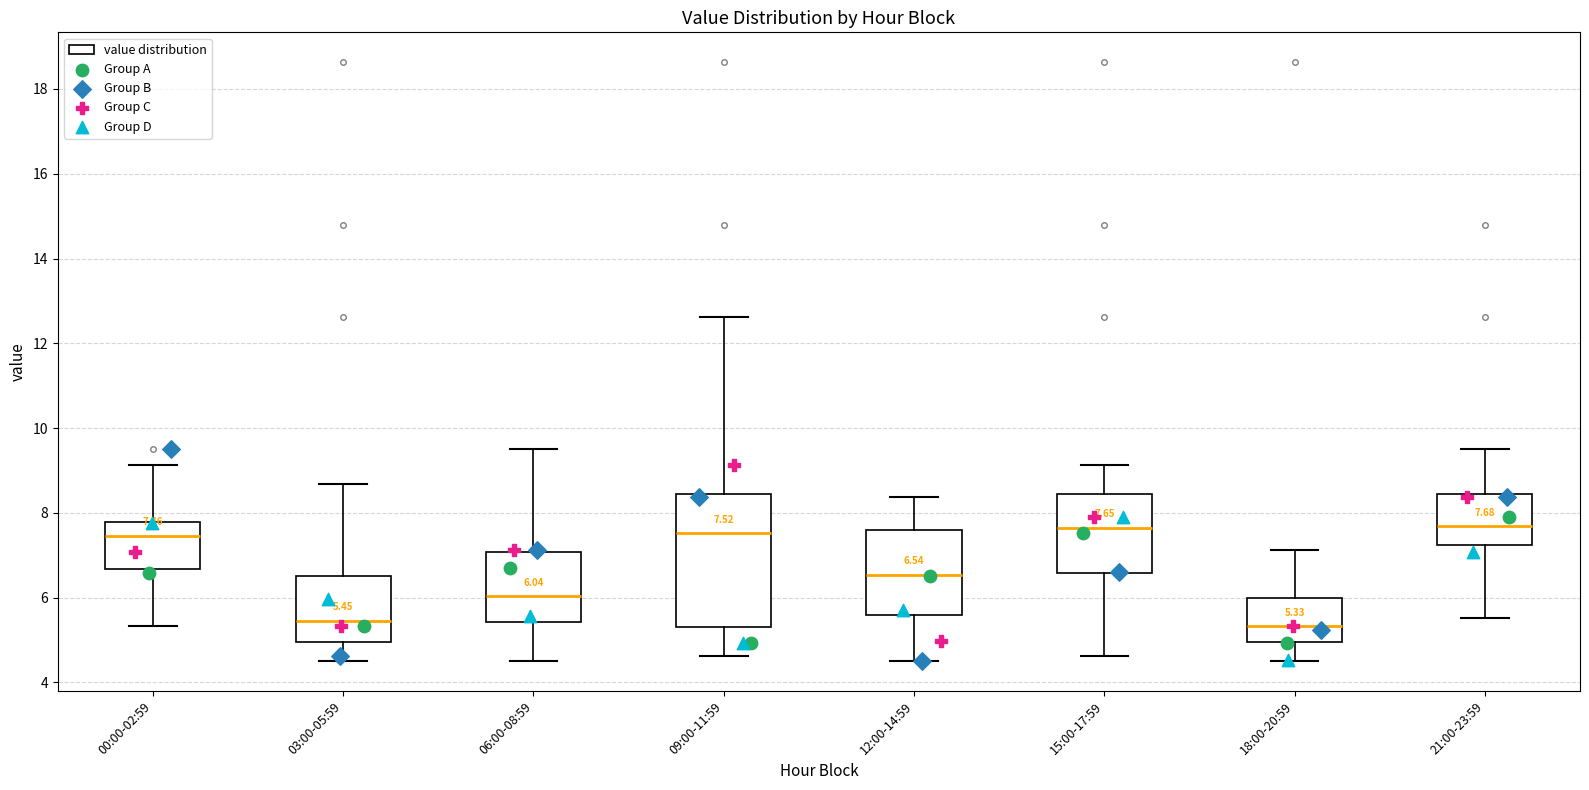

Which box is the tallest, from its lower edge to its upper edge?

09:00-11:59